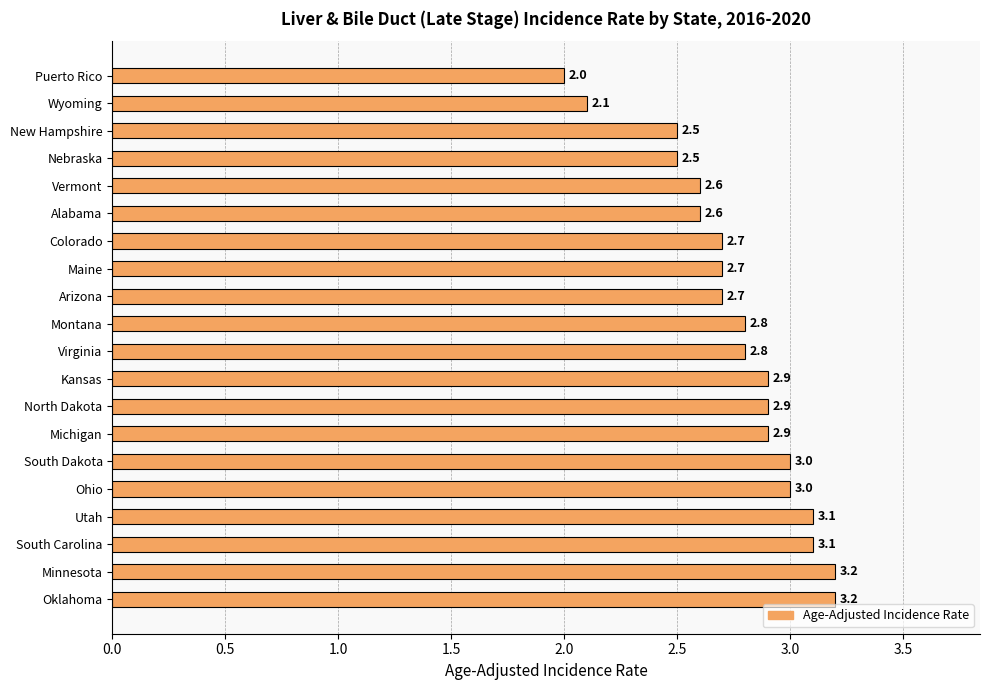

What is the sum of all values?

55.3